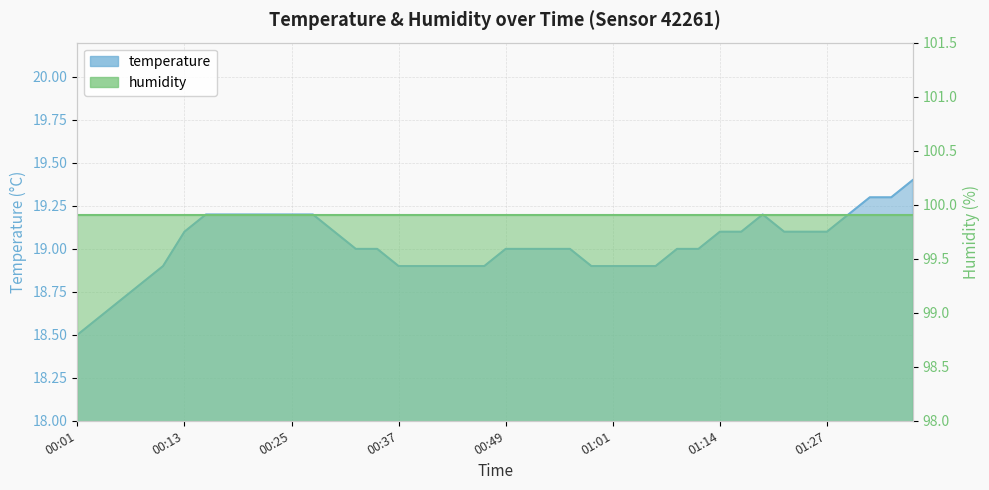

Rank the categories by value from highest to lowest.

01:36, 01:31, 01:34, 00:15, 00:18, 00:20, 00:22, 00:25, 00:27, 01:19, 01:29, 00:13, 00:30, 01:14, 01:16, 01:22, 01:24, 01:27, 00:32, 00:35, 00:49, 00:52, 00:54, 00:56, 01:09, 01:11, 00:10, 00:37, 00:39, 00:42, 00:44, 00:47, 00:59, 01:01, 01:04, 01:06, 00:08, 00:06, 00:03, 00:01